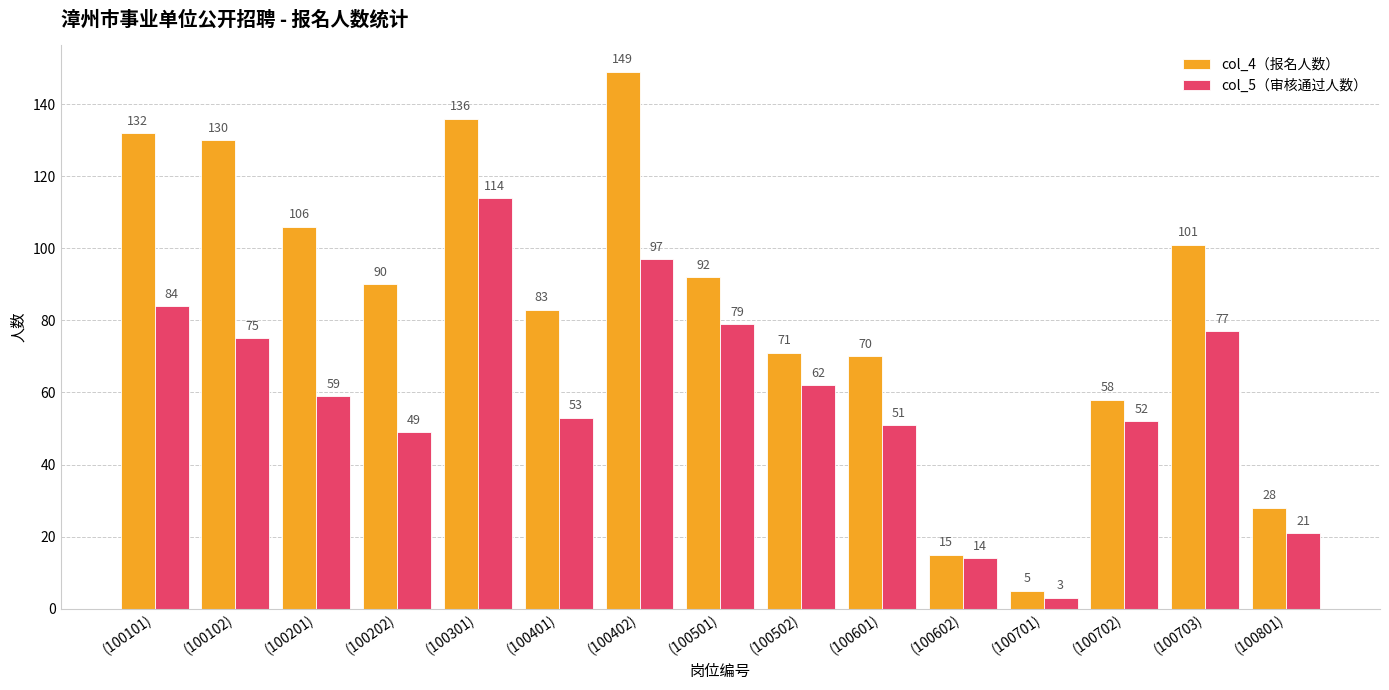

What is the lowest value of the col_4（报名人数） series?

5